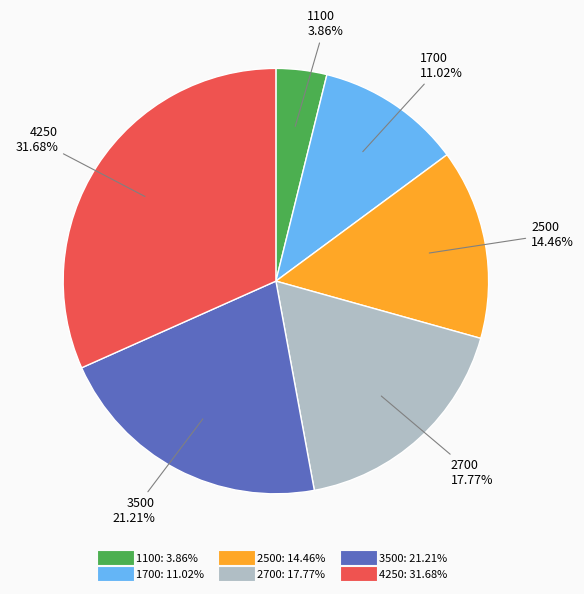

To the nearest percent, what is the combined percentage of 4250 and 2500?

46%